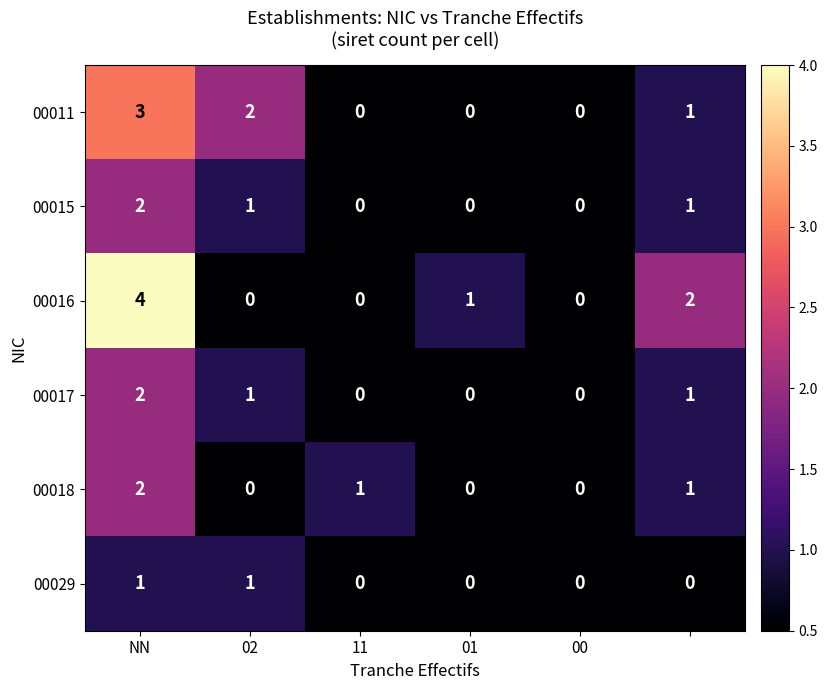

What is the difference between the maximum and minimum values in the 00016 series?

4